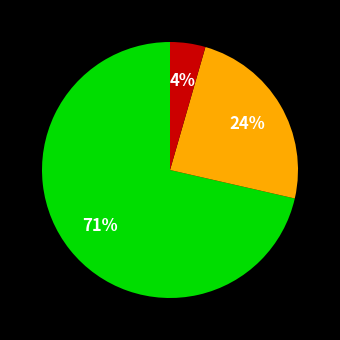

To the nearest percent, what is the average slice percentage?

33%